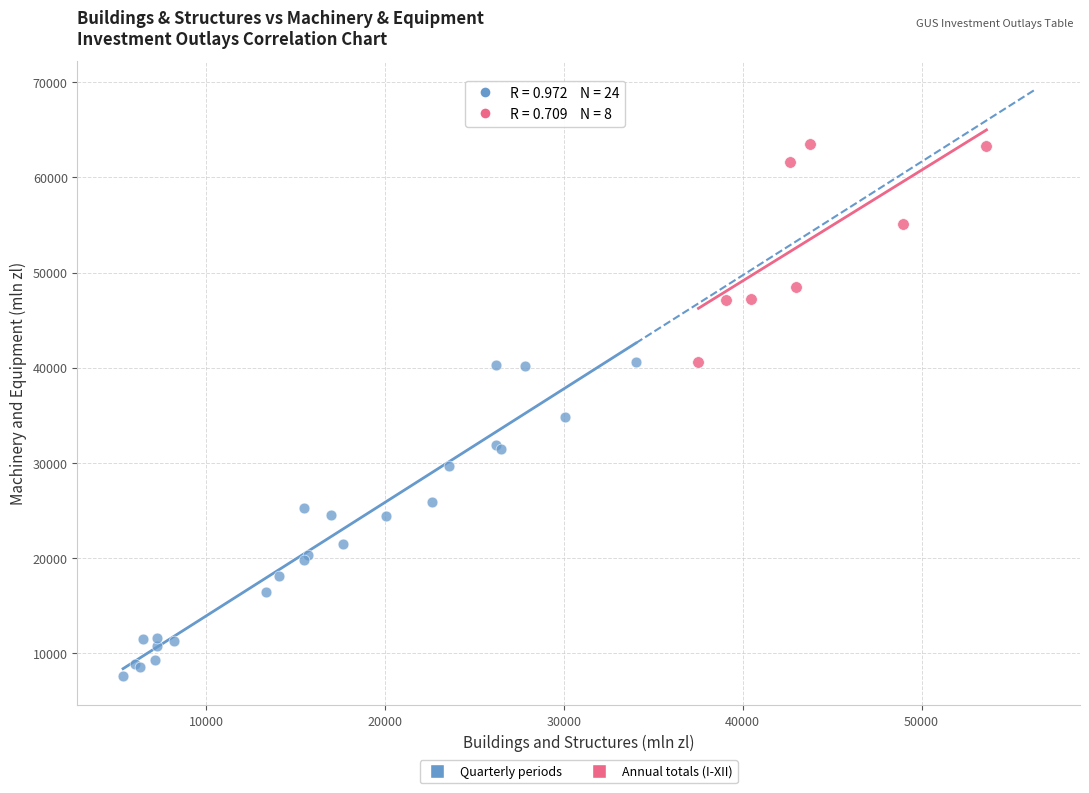

Which series reaches the maximum Y coordinate?

Annual totals (I-XII)